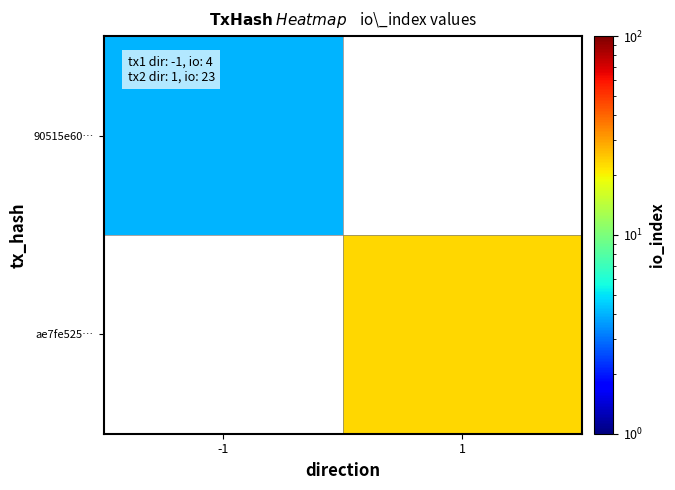

The value of 90515e60… at -1 is 6.4. True or false?

False